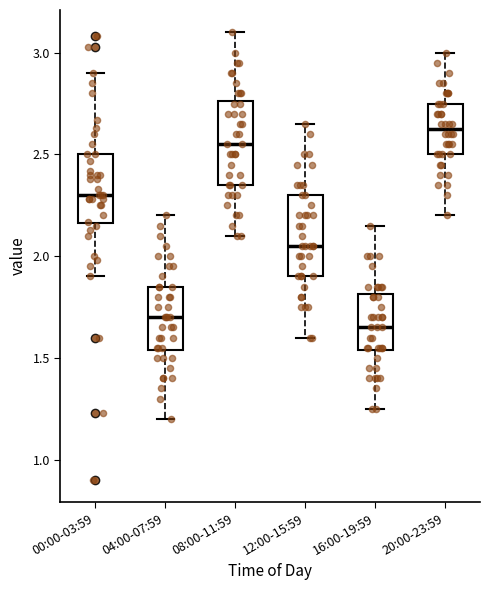

Where does the upper whisker of the box for 12:00-15:59 end on the y-axis? The values are not printed on the chart, so give them approximately, as read against the axis.

2.65